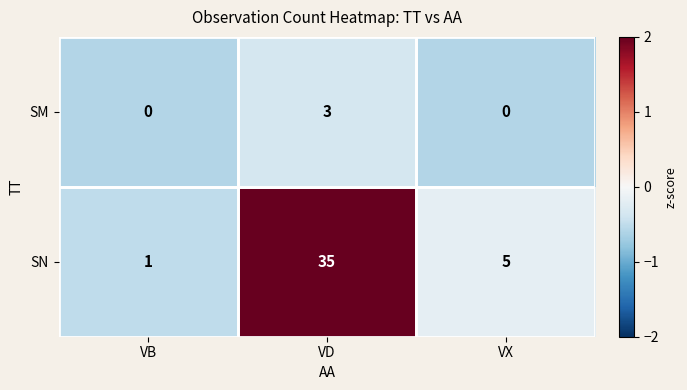

The value of SM at VB is 0. True or false?

True